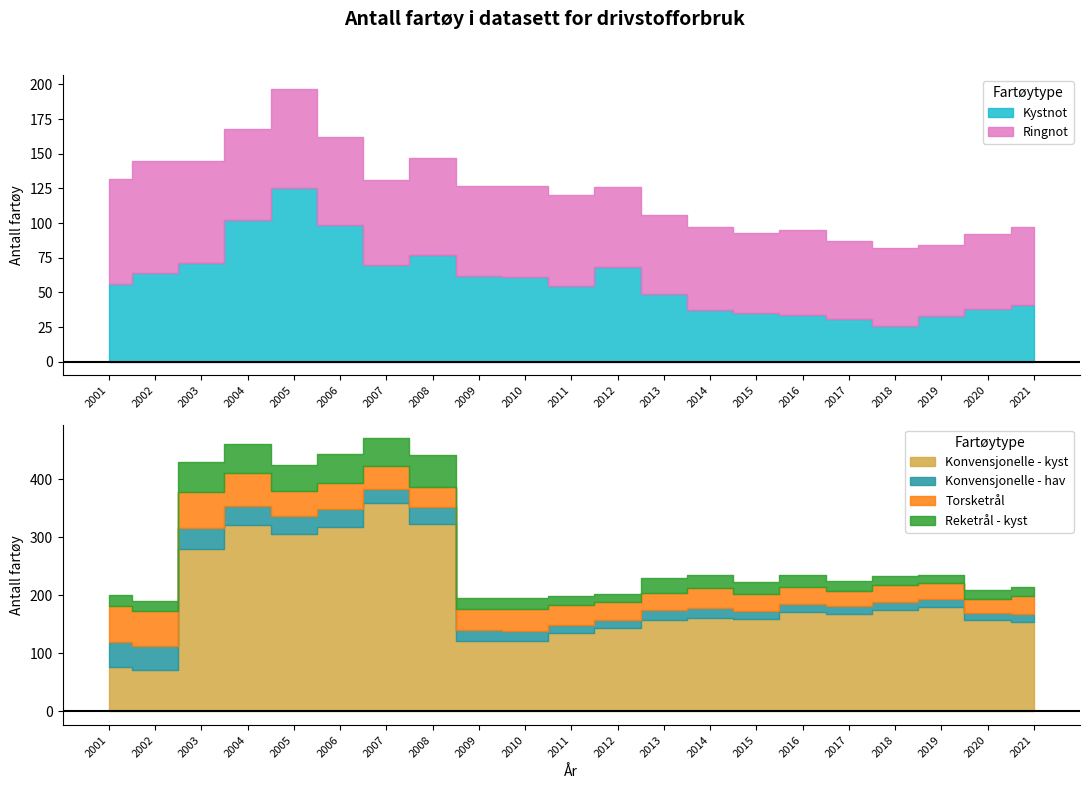

Does the chart display data point markers on the line(s)?

No